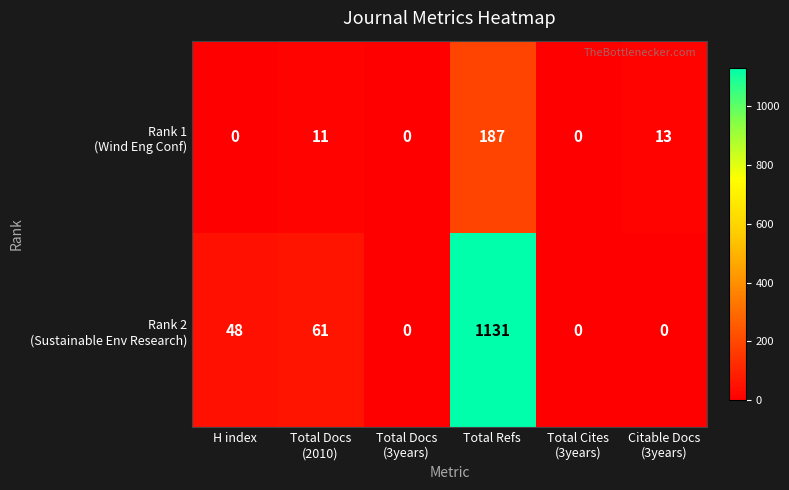

What is the greatest value displayed?

1131